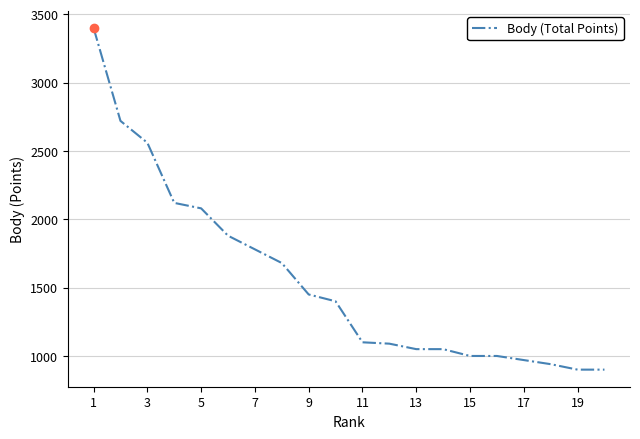

What is the minimum value shown in the chart?

900